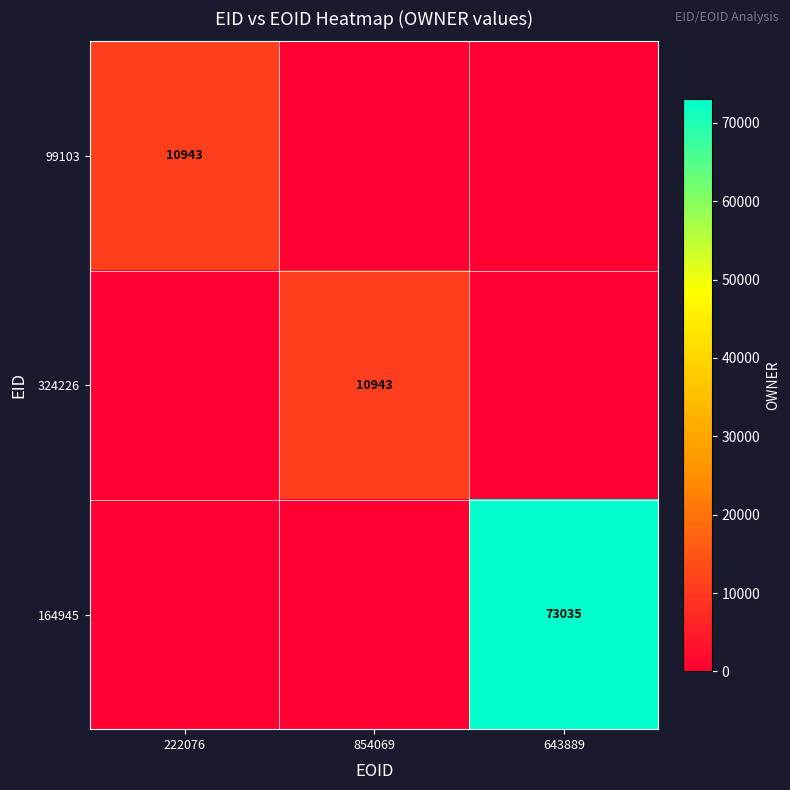

Is it true that 164945 equals 73035 at 643889?

True